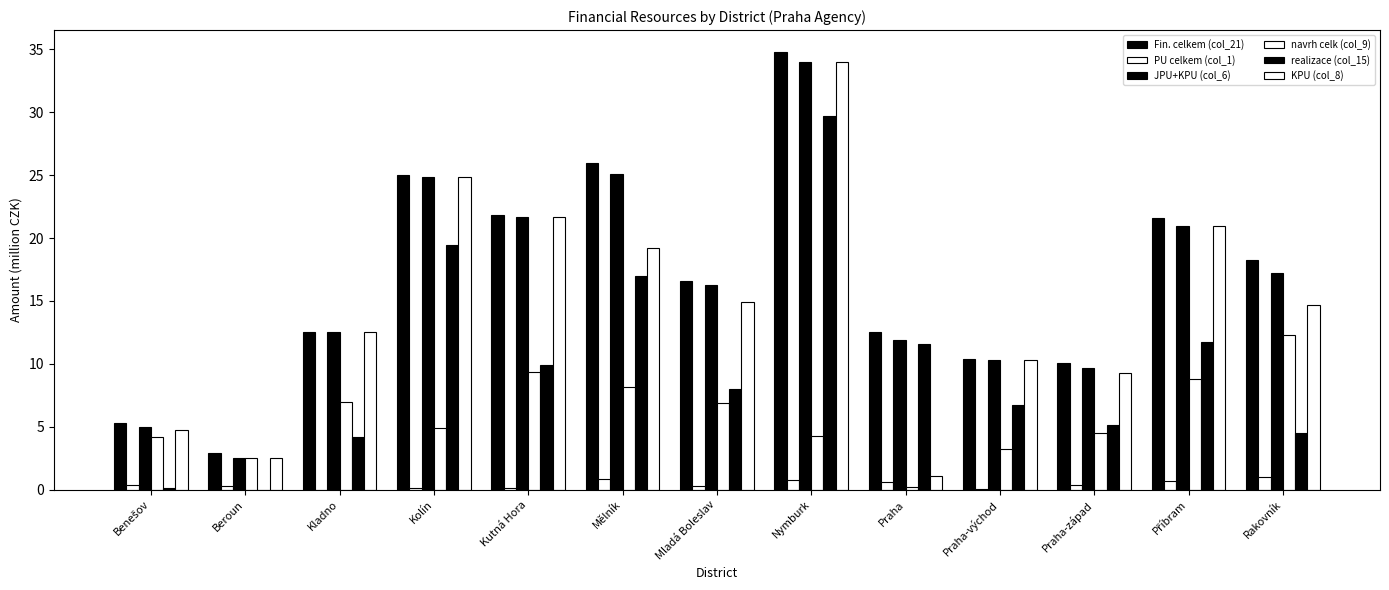

Reading left to right, what are all the values shown in this chart?

Fin. celkem (col_21): 5.3	2.9	12.5	25.0	21.8	26.0	16.6	34.8	12.5	10.4	10.0	21.6	18.2
PU celkem (col_1): 0.3	0.3	0.0	0.1	0.2	0.8	0.3	0.8	0.6	0.0	0.4	0.7	1.0
JPU+KPU (col_6): 5.0	2.5	12.5	24.9	21.7	25.1	16.3	34.0	11.9	10.3	9.7	21.0	17.2
navrh celk (col_9): 4.2	2.5	7.0	4.9	9.4	8.2	6.9	4.3	0.2	3.2	4.5	8.8	12.3
realizace (col_15): 0.1	0.0	4.2	19.5	9.9	17.0	8.0	29.7	11.6	6.7	5.1	11.7	4.5
KPU (col_8): 4.8	2.5	12.5	24.9	21.7	19.2	14.9	34.0	1.1	10.3	9.3	21.0	14.7